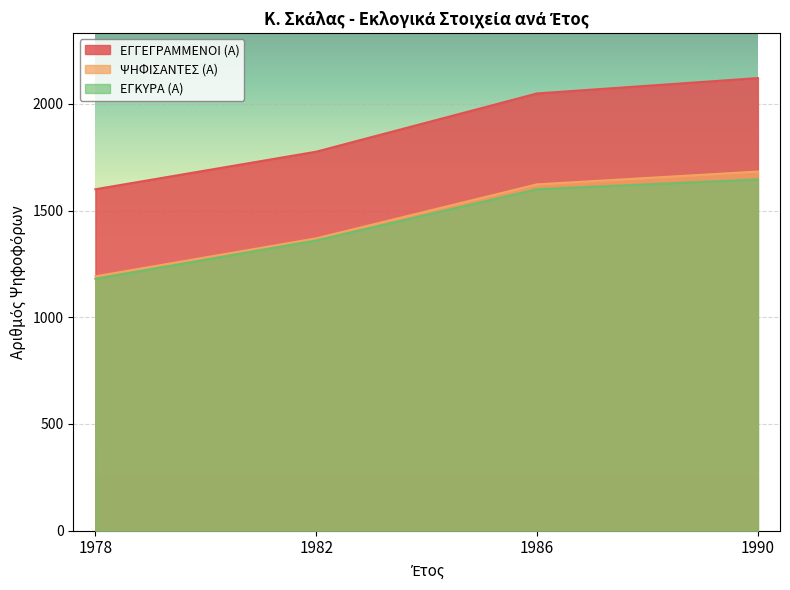

Is the value of ΨΗΦΙΣΑΝΤΕΣ (Α) at 1990 greater than the value of ΕΓΚΥΡΑ (Α) at 1982?

Yes